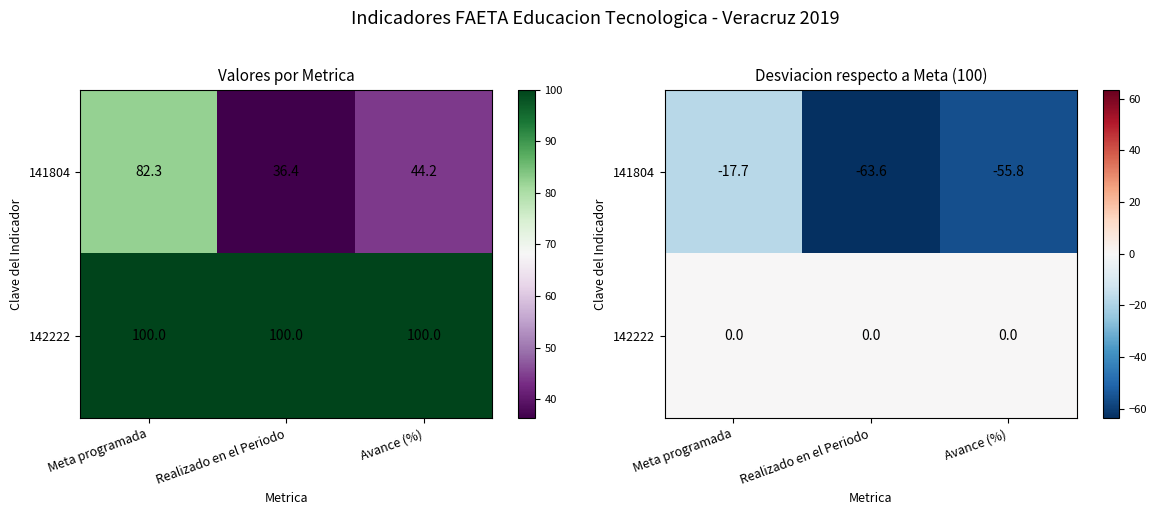

Is it true that 141804 equals -17.7 at Meta programada?

True